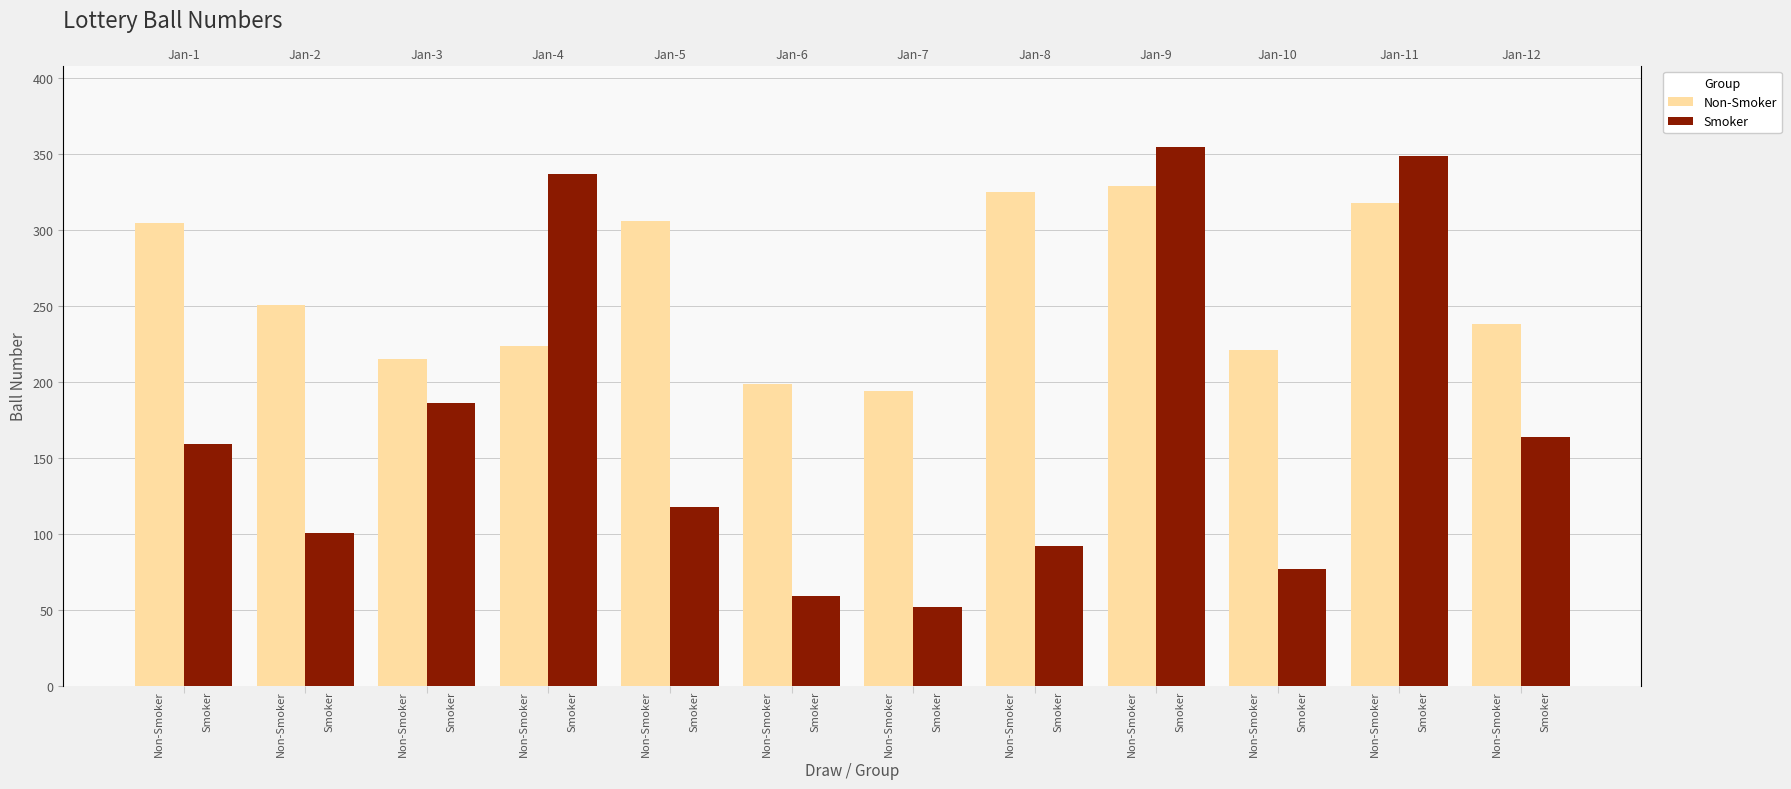

At how many categories does at least one series exceed 241?

7